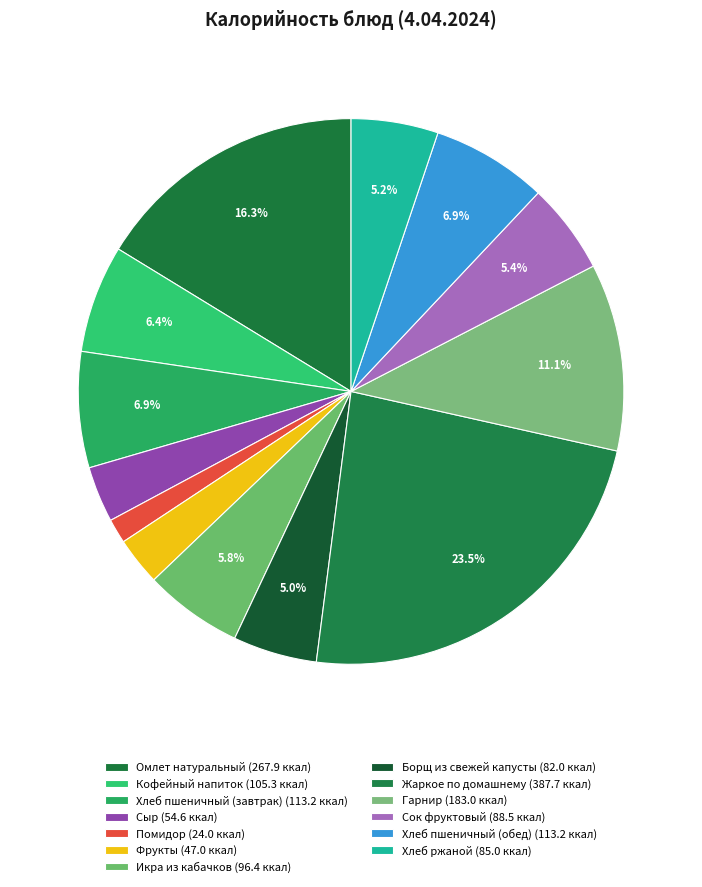

To the nearest percent, what portion does Гарнир represent?

11%